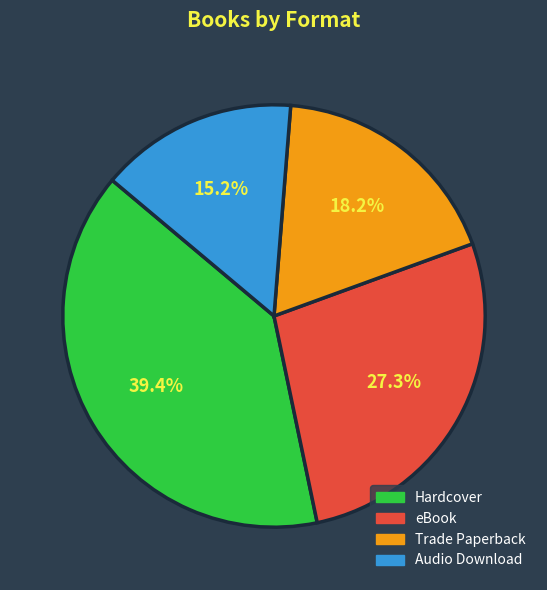

The Audio Download slice represents 24% of the pie. True or false?

False